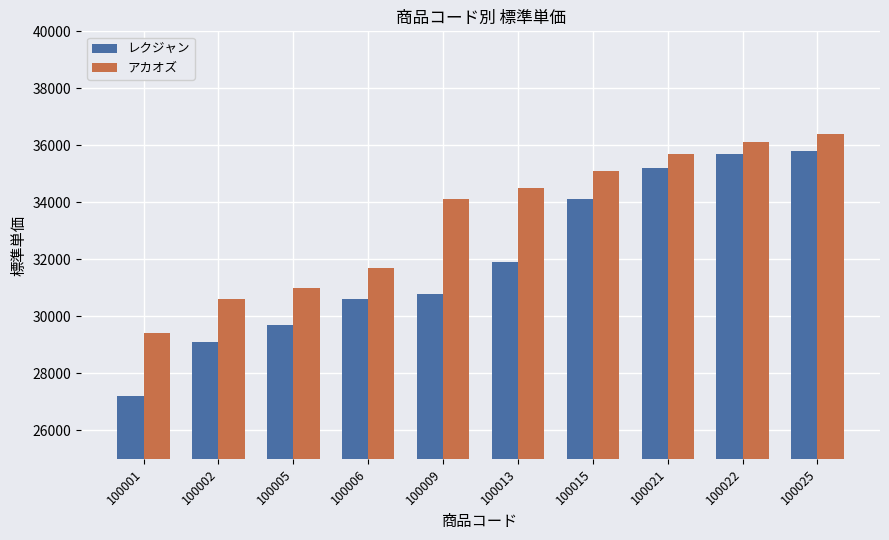

True or false: アカオズ has a value of 36400 at 100025.

True